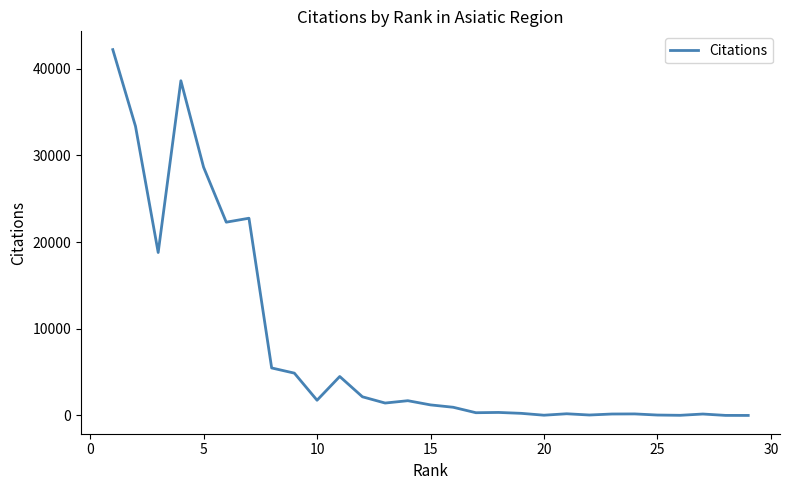

What is the difference between the maximum and minimum values?

42191